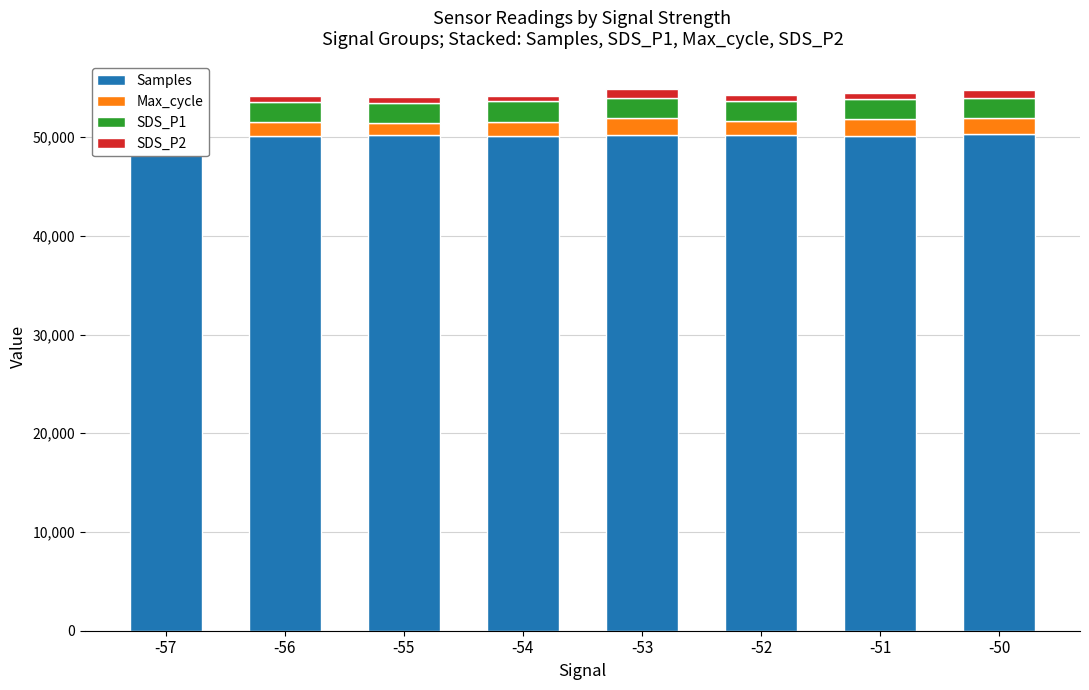

What is the value of the Max_cycle bar at the 5th from the left?

1800.0